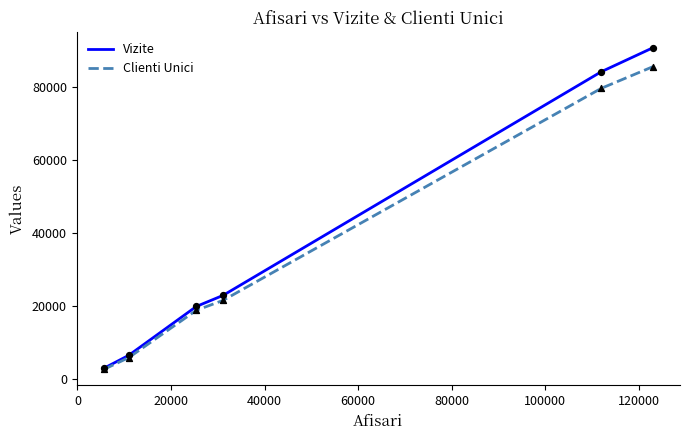

Which series has the largest range (max minus min)?

Vizite